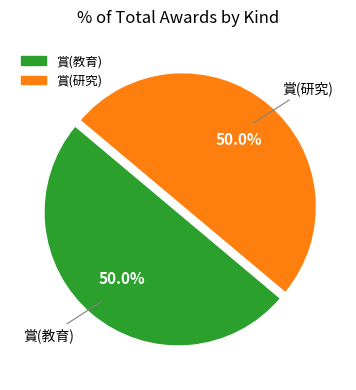

Do 賞(研究) and 賞(教育) together represent more than half of the pie?

Yes